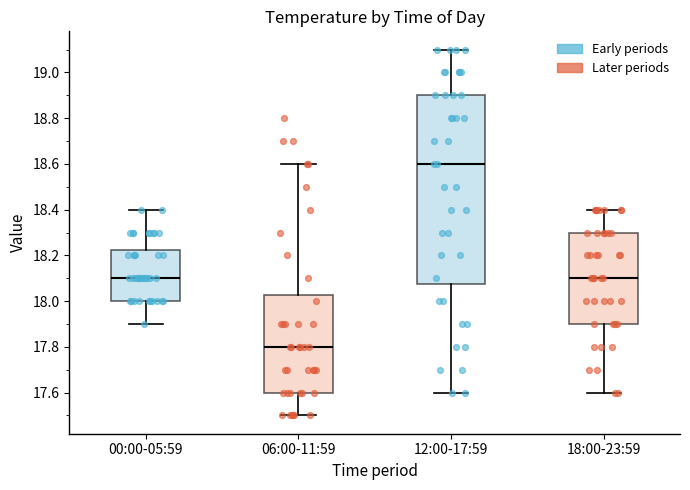

Reading left to right, transcribe this box plot: for each box, give where its median line is, the range the box spans, and where its two whiskers end, as read against the y-axis. The values are not printed on the chart, so give them approximately, as read against the axis.

00:00-05:59: median 18.10, box 18.00 to 18.22, whiskers 17.90 to 18.40
06:00-11:59: median 17.80, box 17.60 to 18.02, whiskers 17.50 to 18.60
12:00-17:59: median 18.60, box 18.08 to 18.90, whiskers 17.60 to 19.10
18:00-23:59: median 18.10, box 17.90 to 18.30, whiskers 17.60 to 18.40